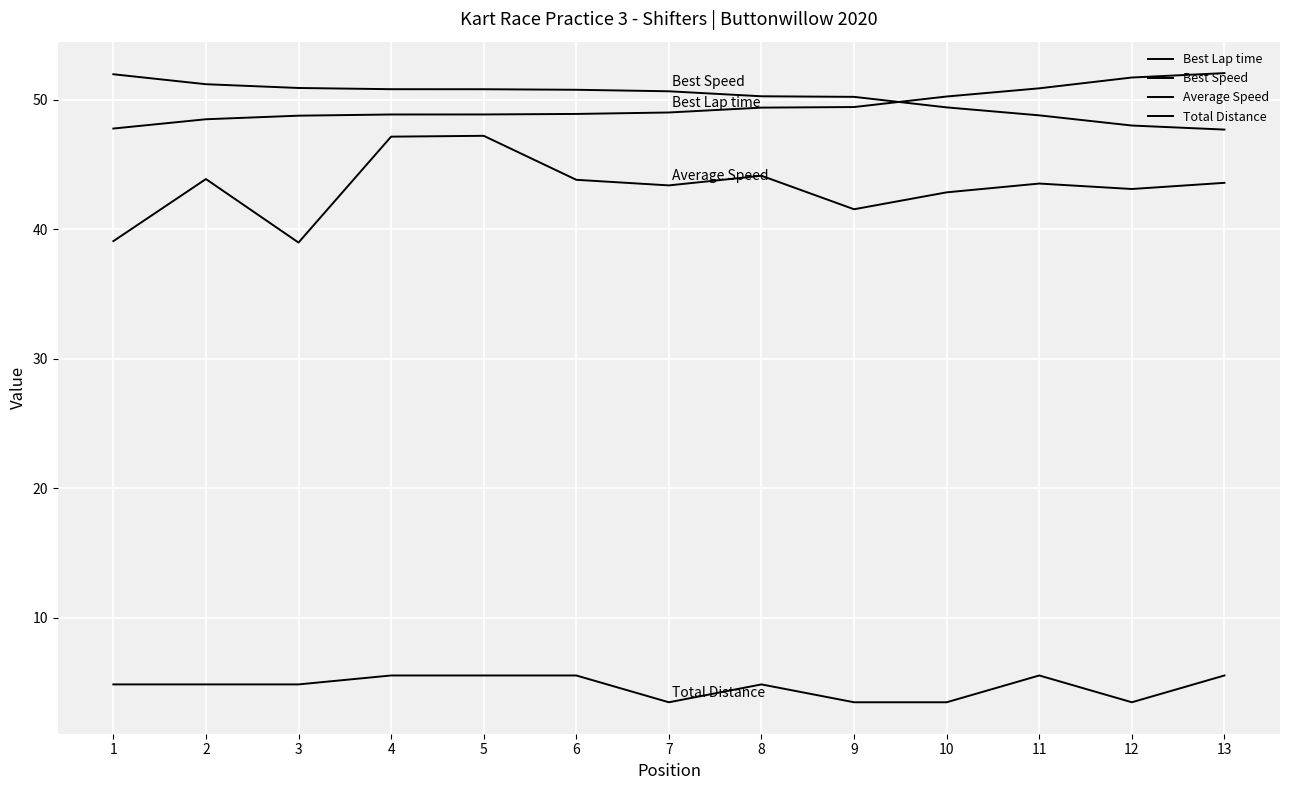

Reading left to right, transcribe all the data shown in this chart.

Best Lap time: 47.8	48.5	48.8	48.9	48.9	48.9	49.0	49.4	49.4	50.3	50.9	51.7	52.1
Best Speed: 52.0	51.2	50.9	50.8	50.8	50.8	50.7	50.3	50.2	49.4	48.8	48.0	47.7
Average Speed: 39.1	43.9	39.0	47.2	47.2	43.8	43.4	44.1	41.5	42.9	43.5	43.1	43.6
Total Distance: 4.8	4.8	4.8	5.5	5.5	5.5	3.5	4.8	3.5	3.5	5.5	3.5	5.5